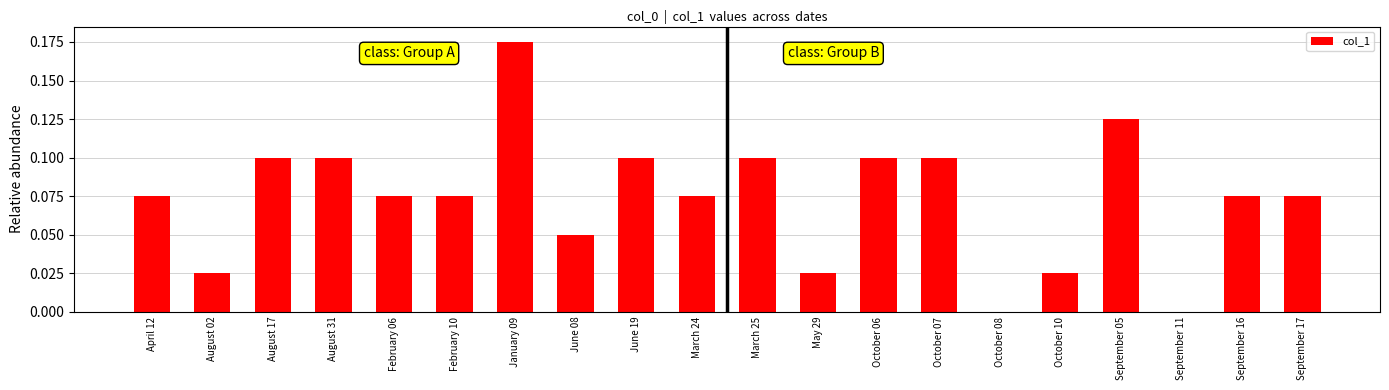

Which has a higher value, June 08 or October 06?

October 06